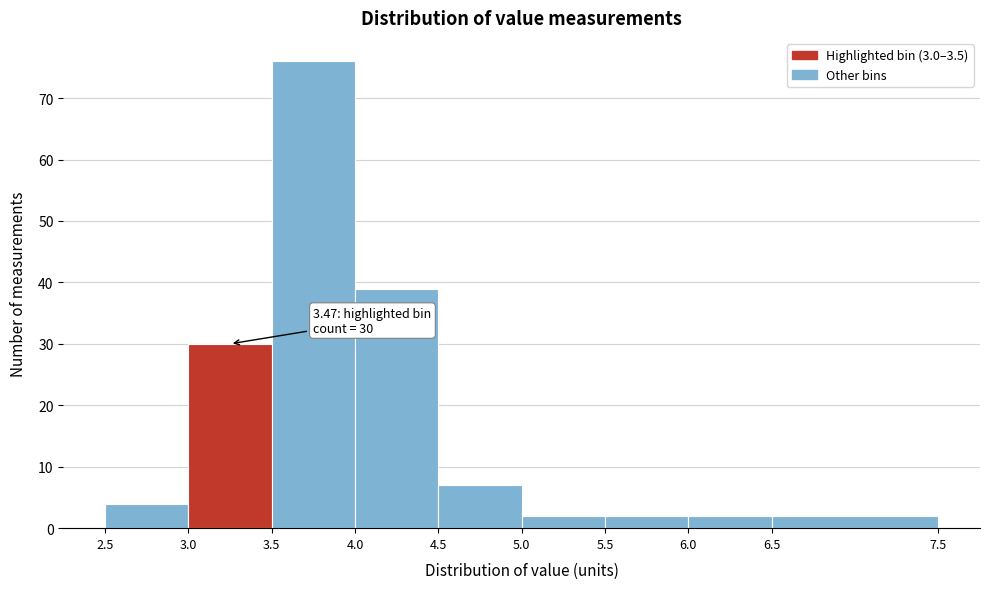

Over which range of the x-axis is the bar tallest?

3.5 to 4.0